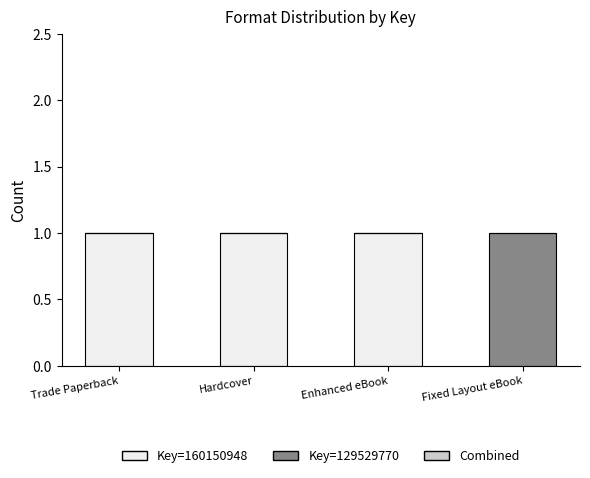

The value of Key=160150948 at Enhanced eBook is 0. True or false?

False